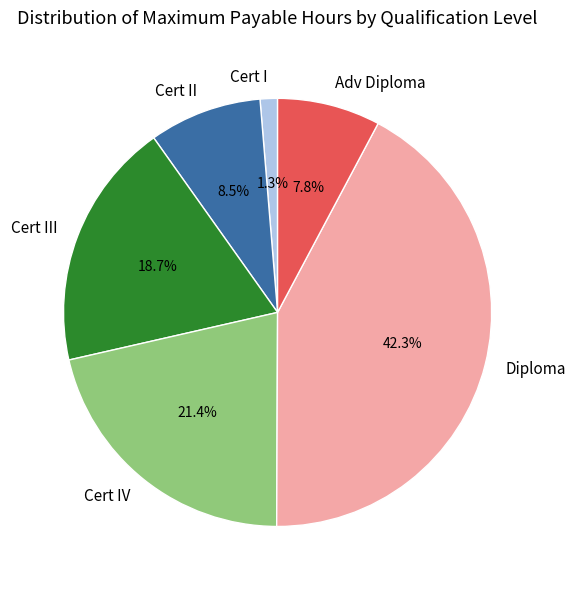

Which has a higher value, Cert III or Cert IV?

Cert IV